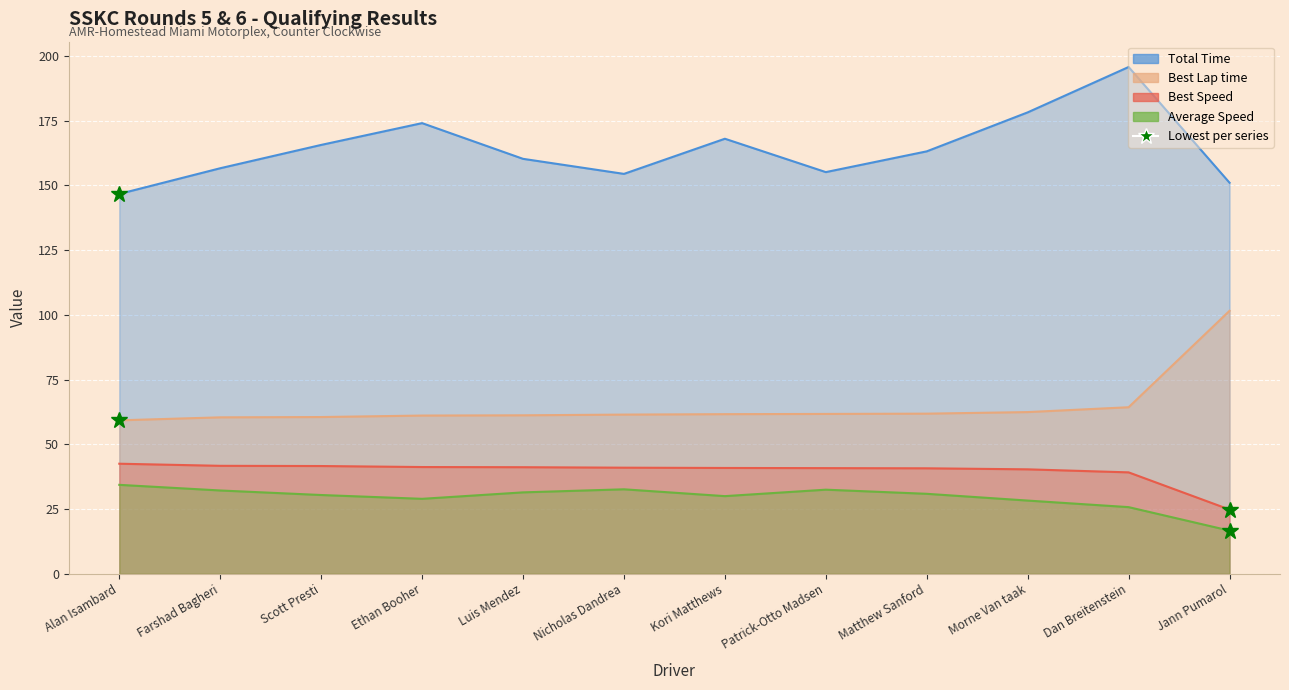

True or false: Total Time and Average Speed intersect in this chart.

False